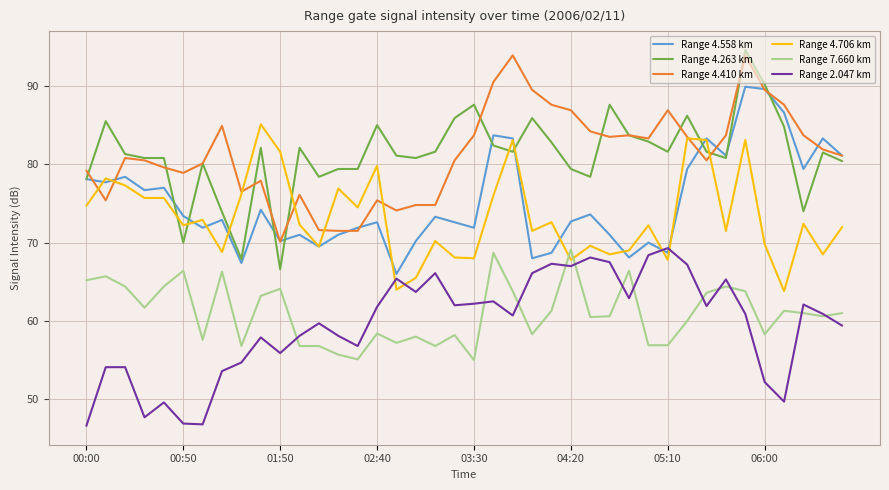

True or false: Range 4.706 km and Range 7.660 km intersect in this chart.

True